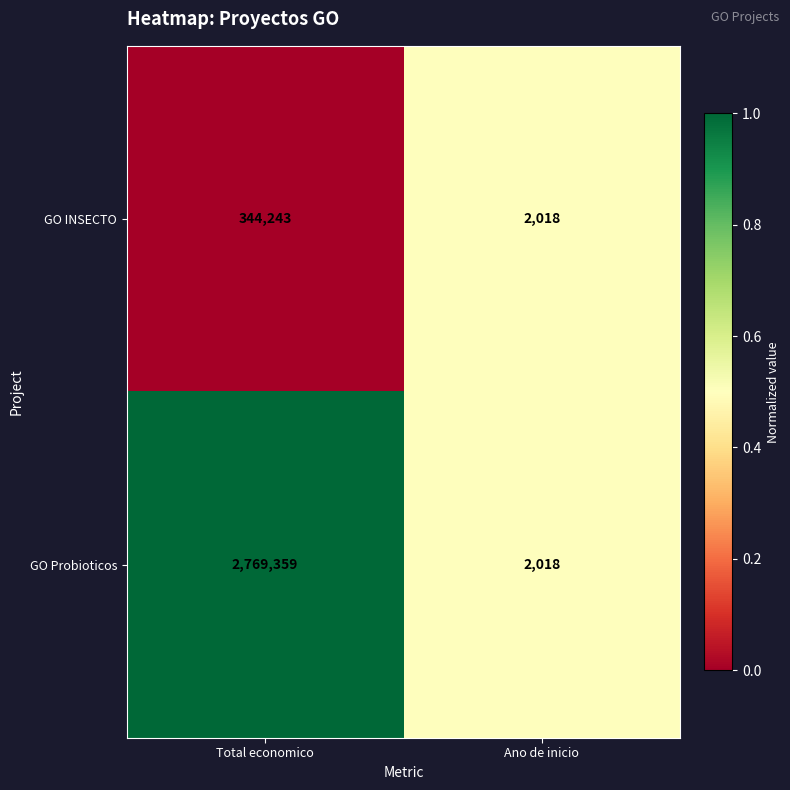

What is the approximate value of GO Probioticos at Total economico, to the nearest 100?

2769400